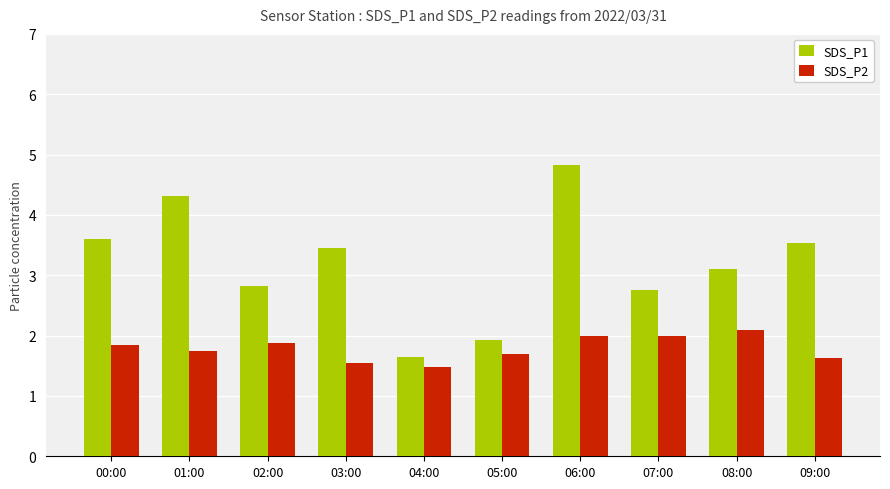

Is the value of SDS_P1 at 01:00 greater than the value of SDS_P2 at 00:00?

Yes